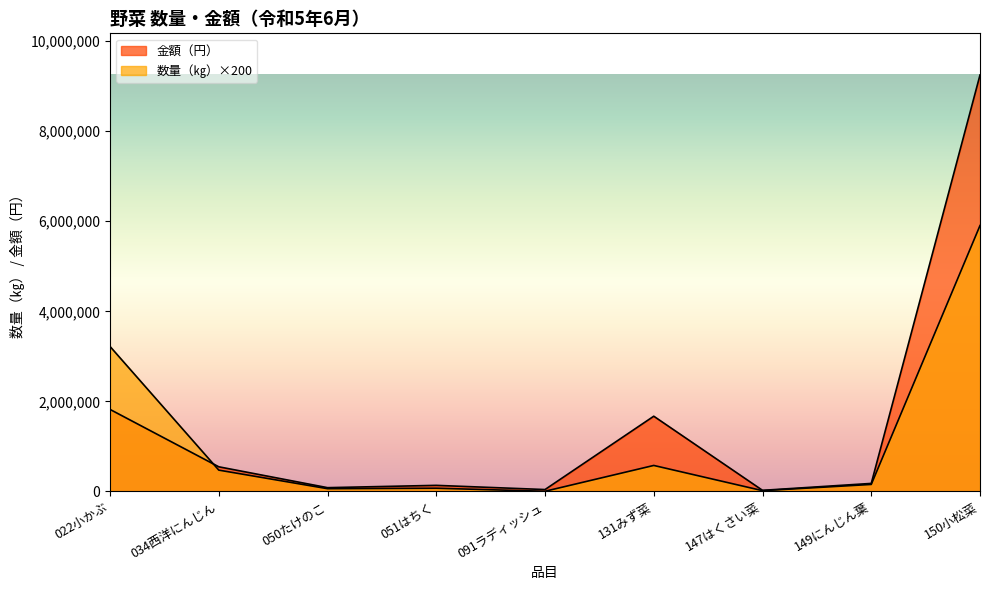

At which label does 金額（円） first exceed 178632?

022小かぶ